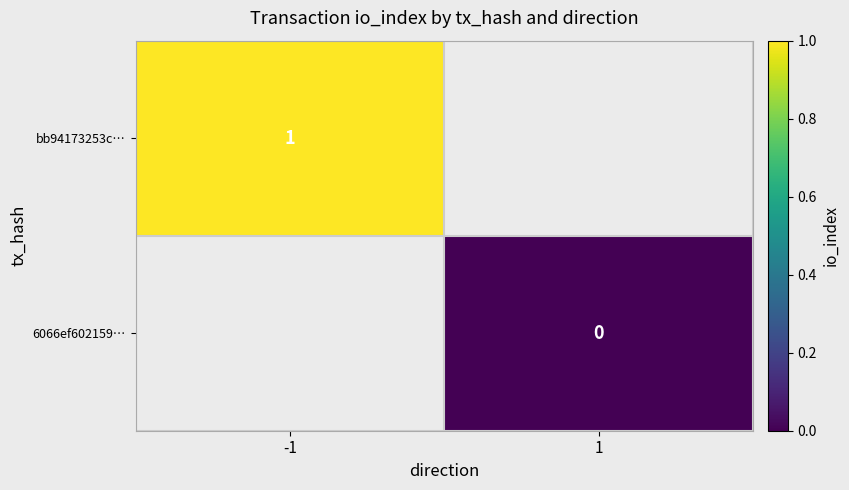

The bb94173253c… series shows 1 at -1. True or false?

True